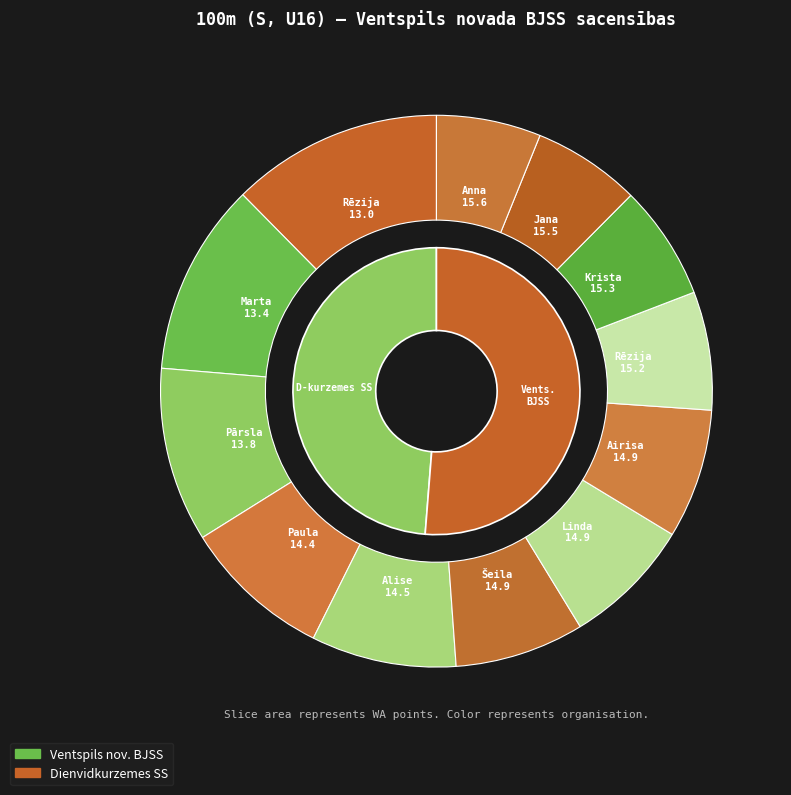

The Paula Tumpele slice represents 1% of the pie. True or false?

False